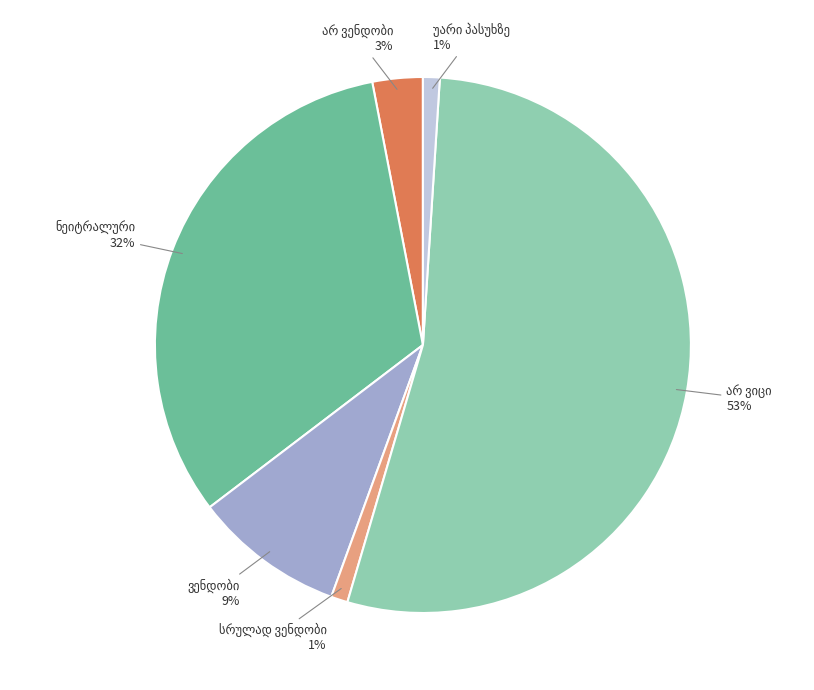

Is there a majority slice in this chart?

Yes